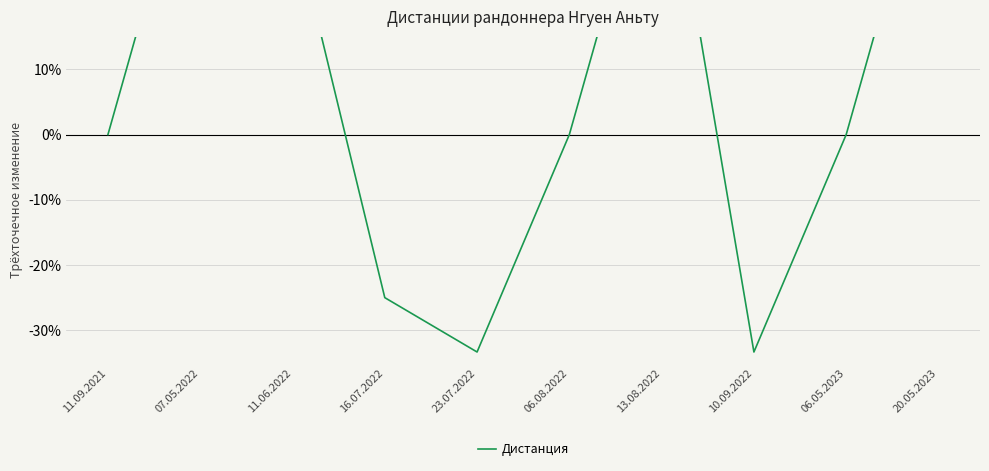

What is the value of the 4th point from the left?

-25.0